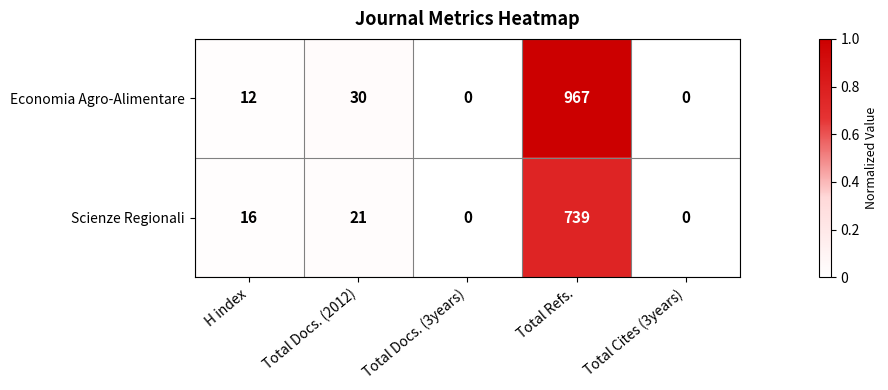

Reading right to left, what are all the values shown in this chart?

Economia Agro-Alimentare: Total Cites (3years)=0	Total Refs.=967	Total Docs. (3years)=0	Total Docs. (2012)=30	H index=12
Scienze Regionali: Total Cites (3years)=0	Total Refs.=739	Total Docs. (3years)=0	Total Docs. (2012)=21	H index=16